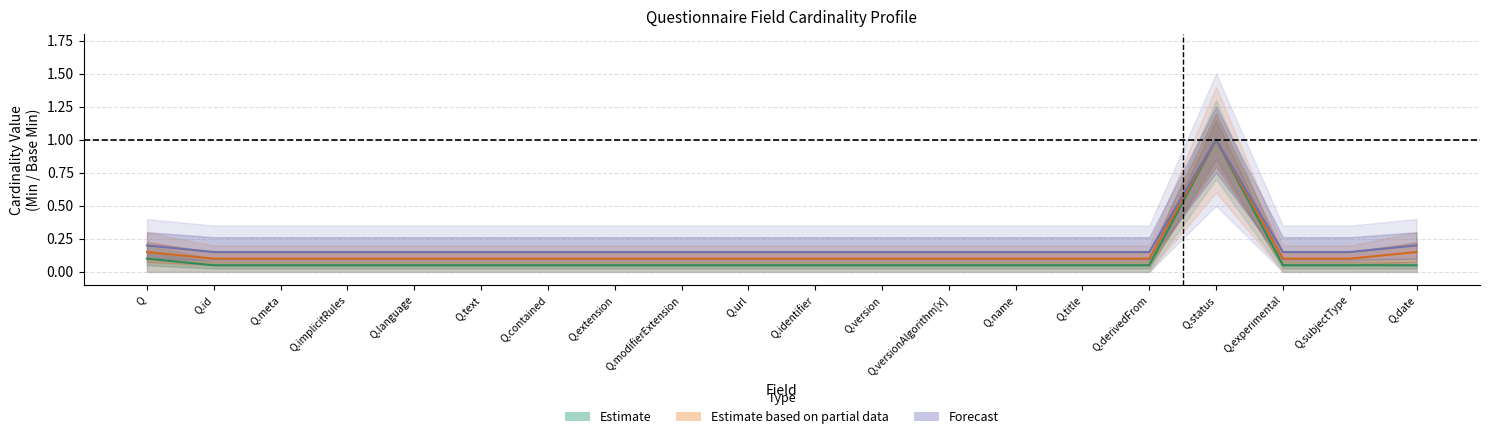

True or false: Min has a value of 0.1 at Q.date.

True